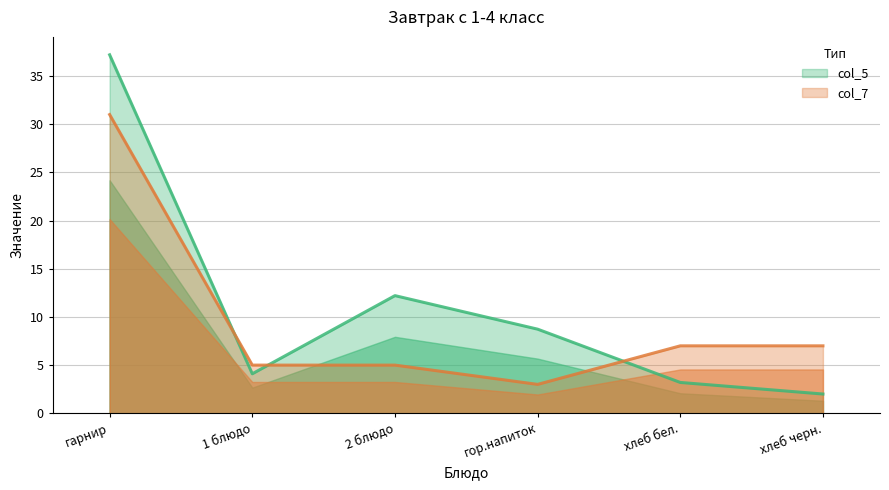

Between 2 блюдо and хлеб бел., which is larger?

2 блюдо